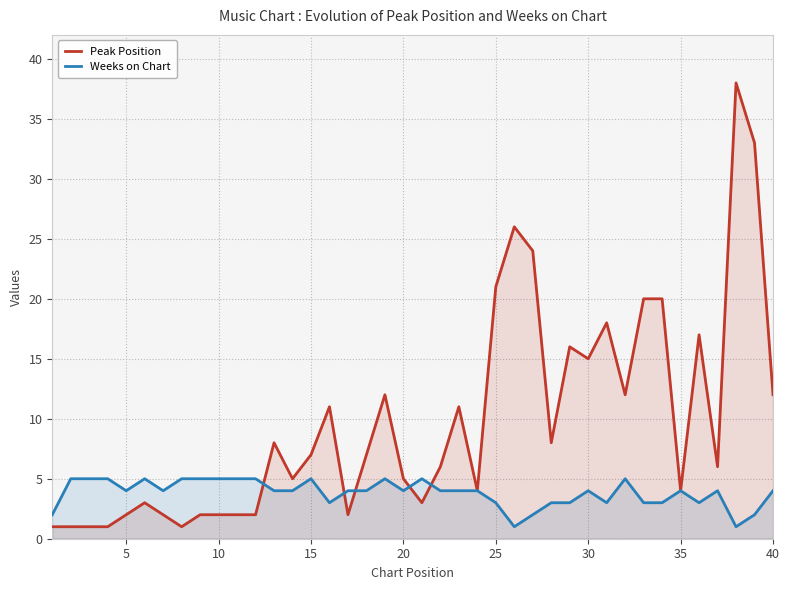

Rank the series by their maximum value, from lowest to highest.

Weeks on Chart, Peak Position